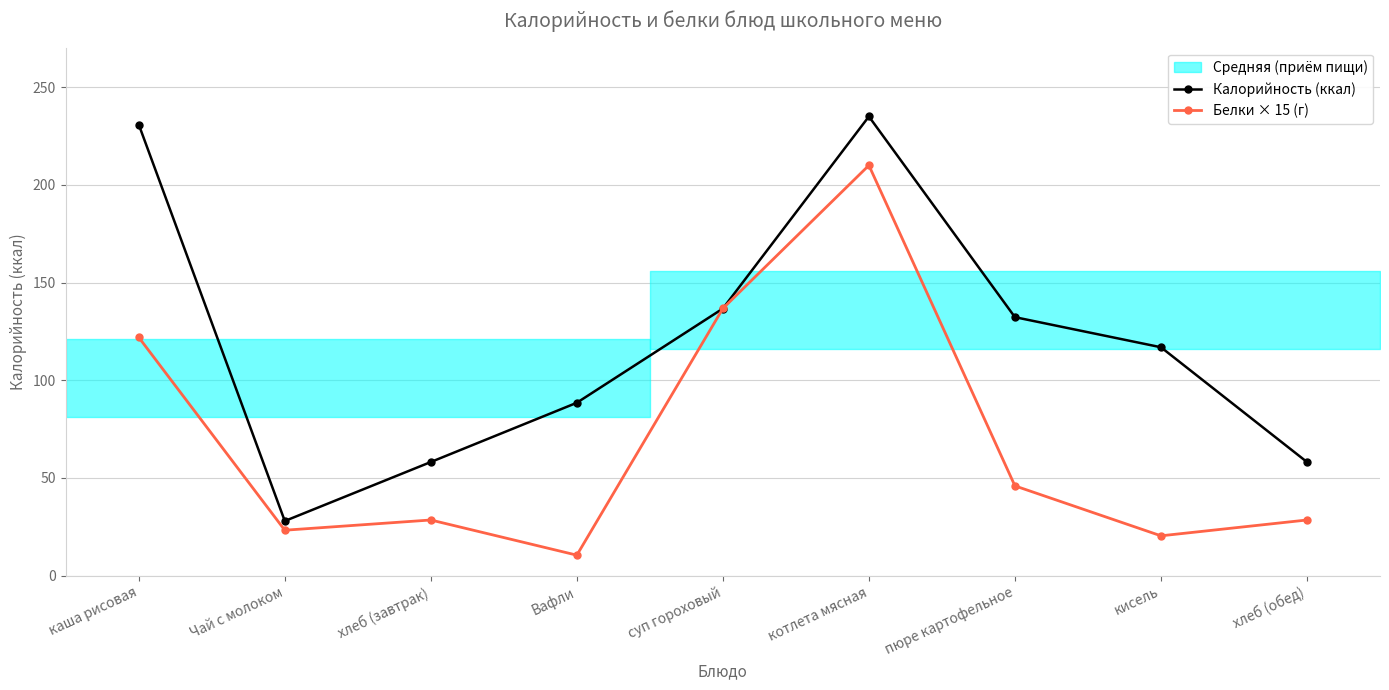

What position from the left is Чай с молоком?

2